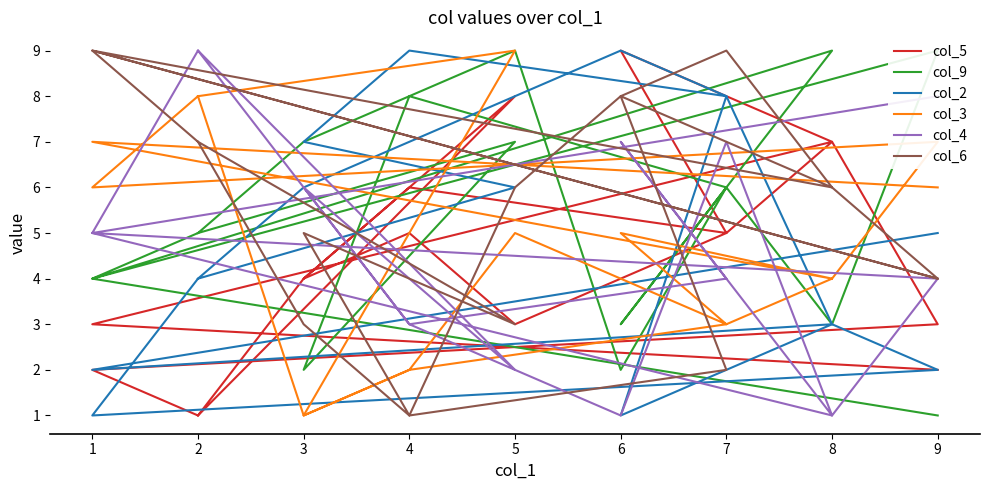

How many data points in col_4 are above 5?

7